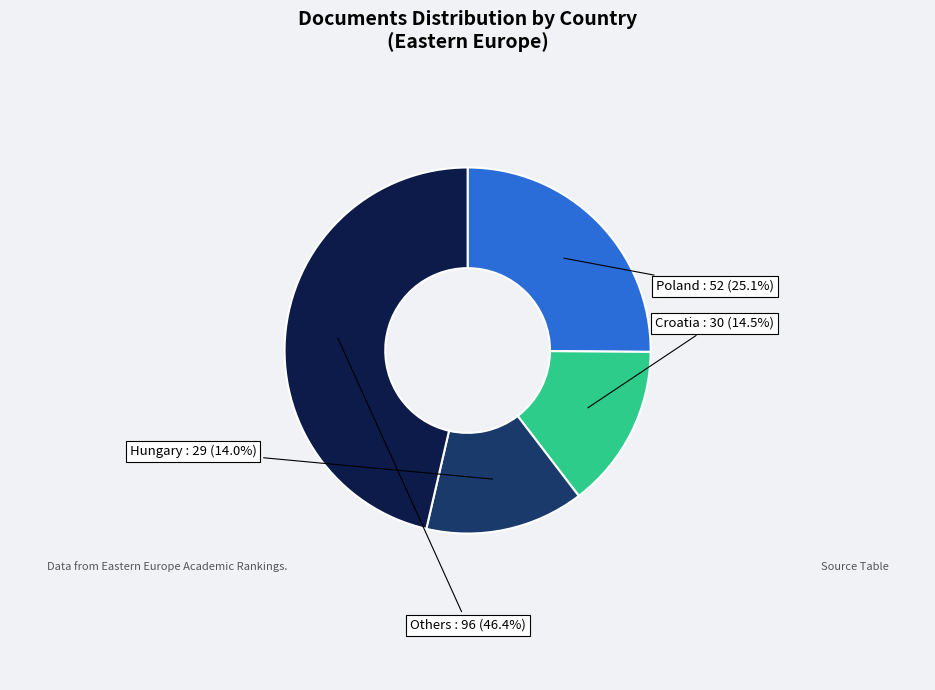

Is there a majority slice in this chart?

No